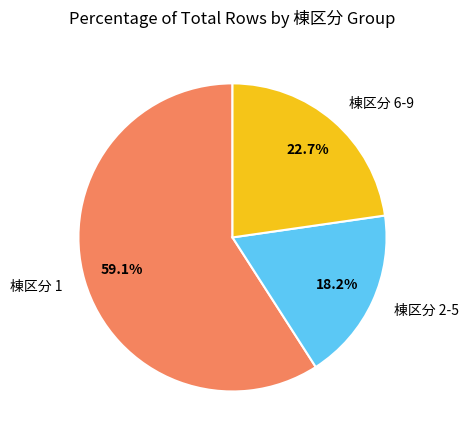

Between 棟区分 6-9 and 棟区分 2-5, which is larger?

棟区分 6-9